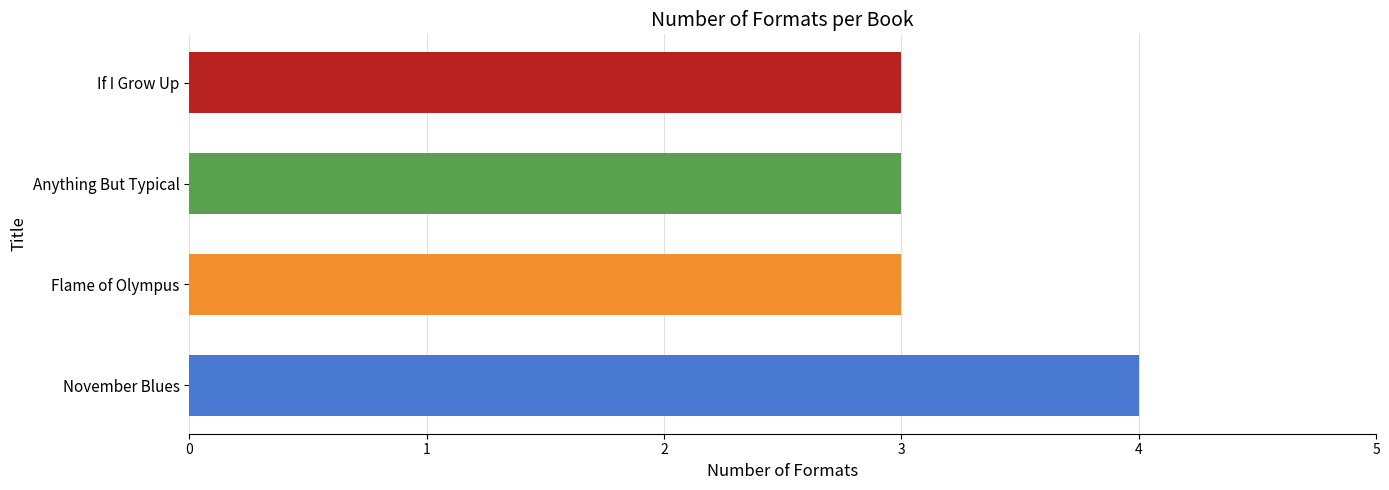

Are the bars grouped side by side (vs. stacked)?

No